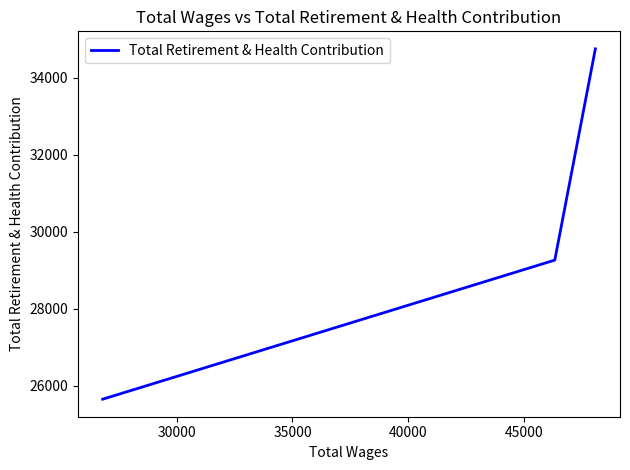

How many distinct data groups are displayed?

1